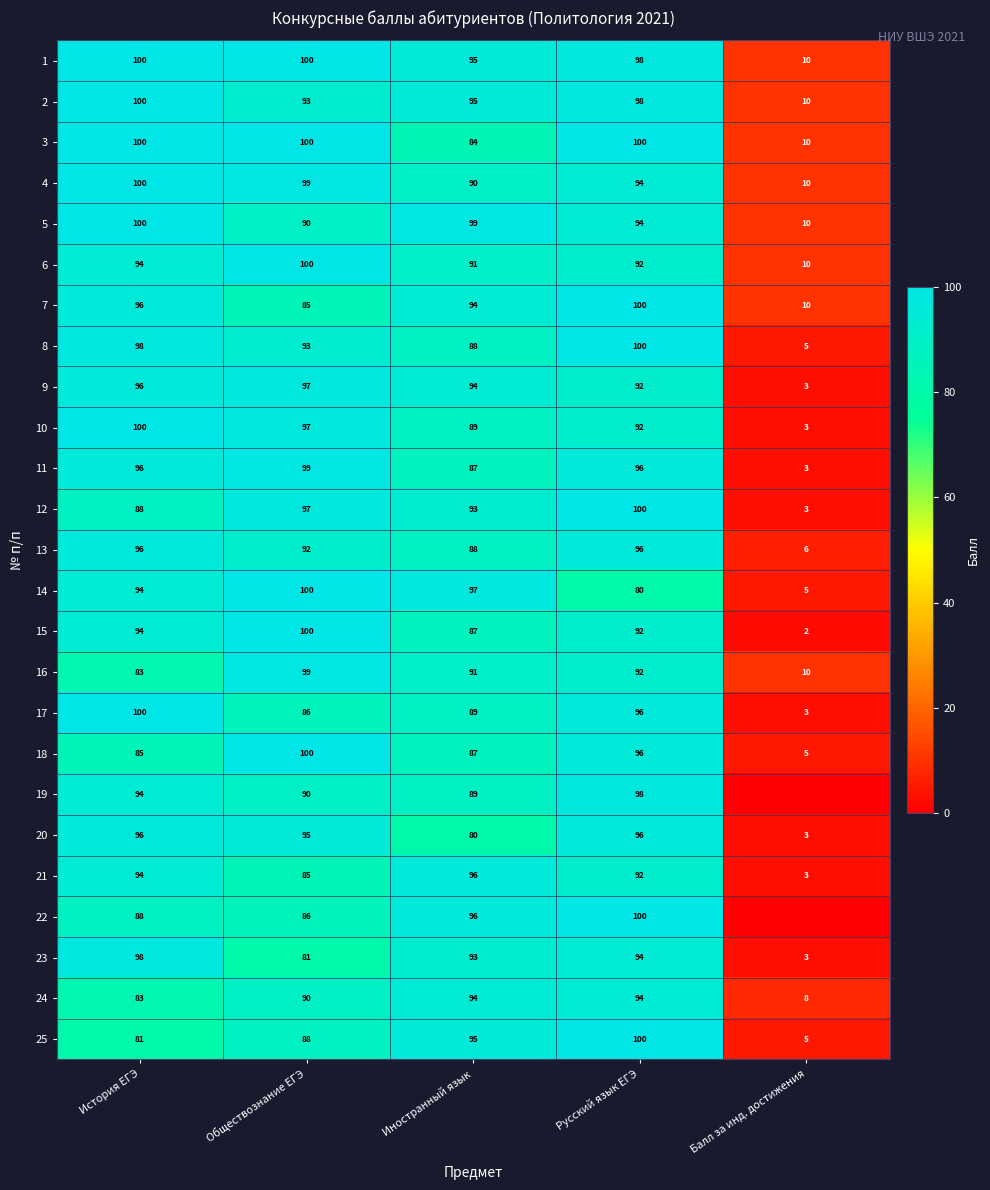

What is the total value across all series at История ЕГЭ?

2354